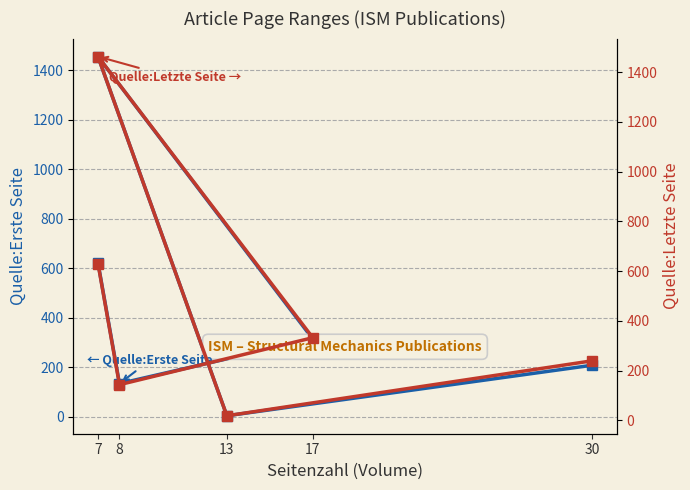

What is the difference between the maximum and second lowest values in the Quelle:Erste Seite series?

1321